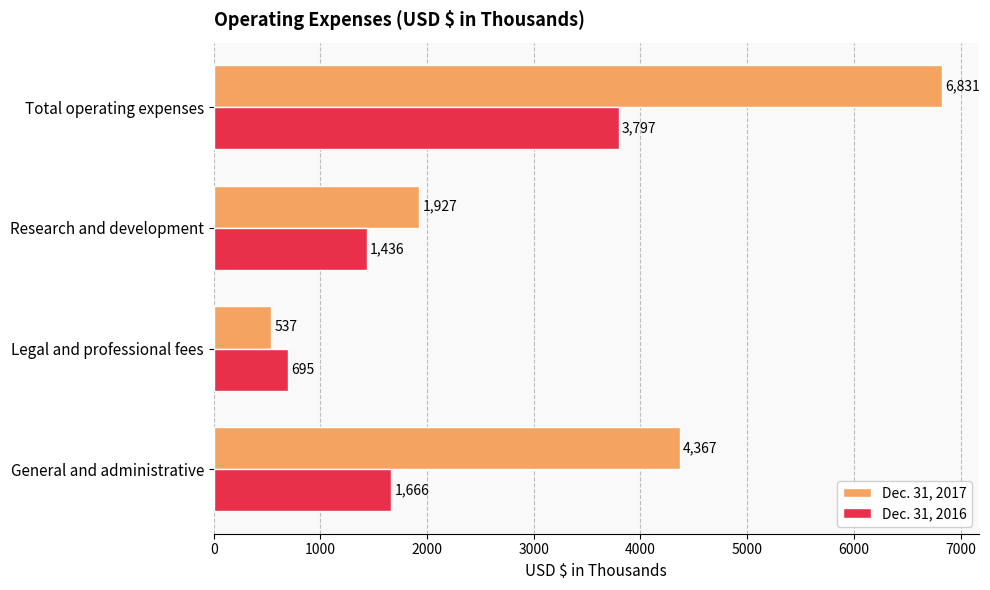

Rank the series at Total operating expenses from lowest to highest value.

Dec. 31, 2016, Dec. 31, 2017